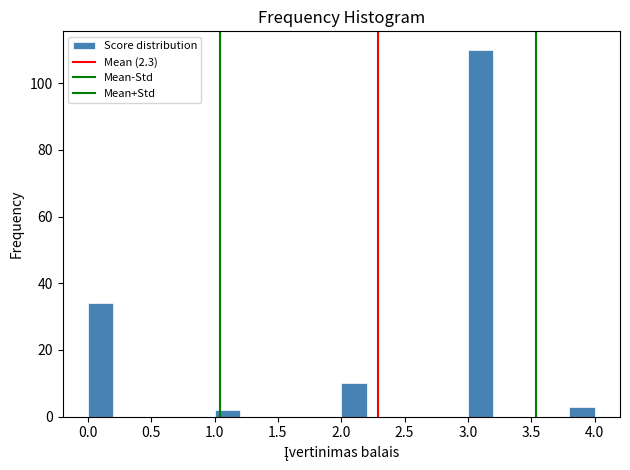

Reading left to right, transcribe this chart: for each bar, give the range it covers on the x-axis and its height. The values are not printed on the chart, so give them approximately, as read against the axis.

0.0 to 0.2: 34
0.2 to 0.4: 0
0.4 to 0.6: 0
0.6 to 0.8: 0
0.8 to 1.0: 0
1.0 to 1.2: 2
1.2 to 1.4: 0
1.4 to 1.6: 0
1.6 to 1.8: 0
1.8 to 2.0: 0
2.0 to 2.2: 10
2.2 to 2.4: 0
2.4 to 2.6: 0
2.6 to 2.8: 0
2.8 to 3.0: 0
3.0 to 3.2: 110
3.2 to 3.4: 0
3.4 to 3.6: 0
3.6 to 3.8: 0
3.8 to 4.0: 4